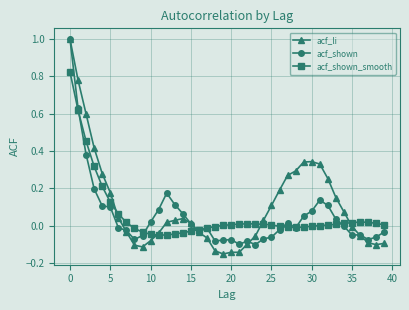

Count the number of categories in the chart.

40